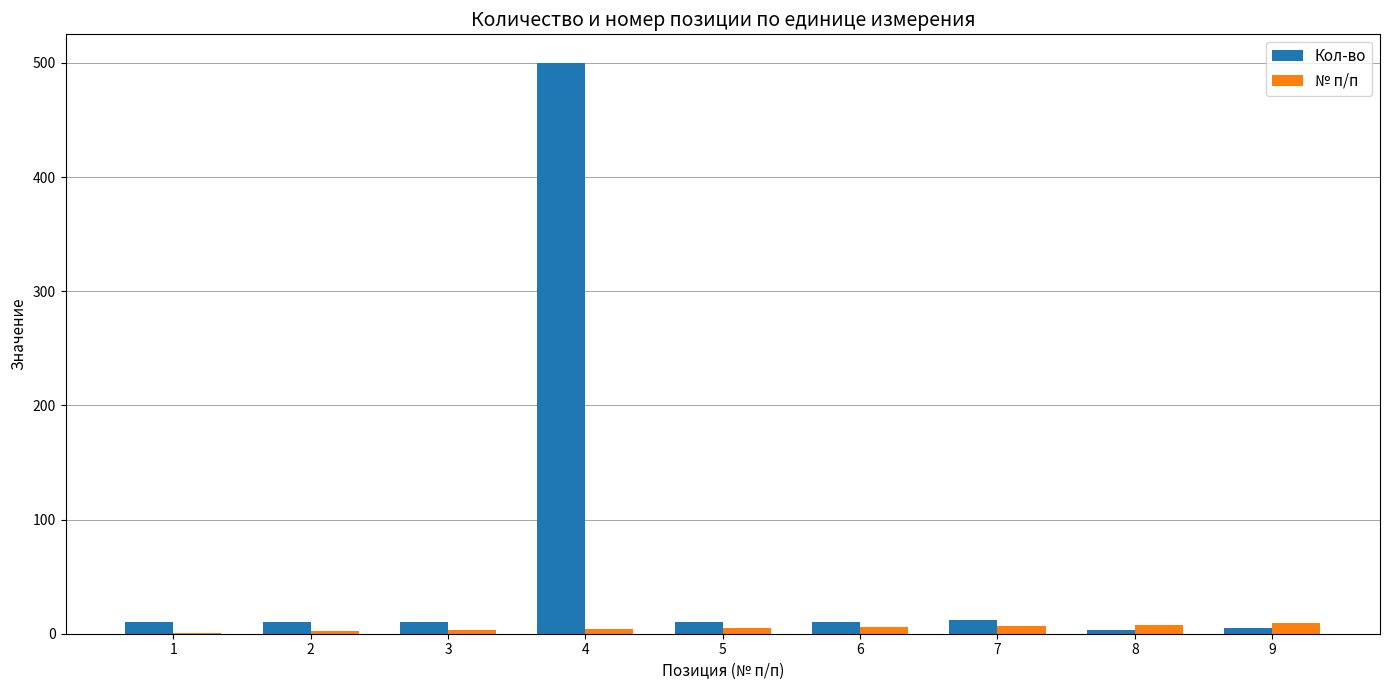

What are all the series names shown in the legend?

Кол-во, № п/п